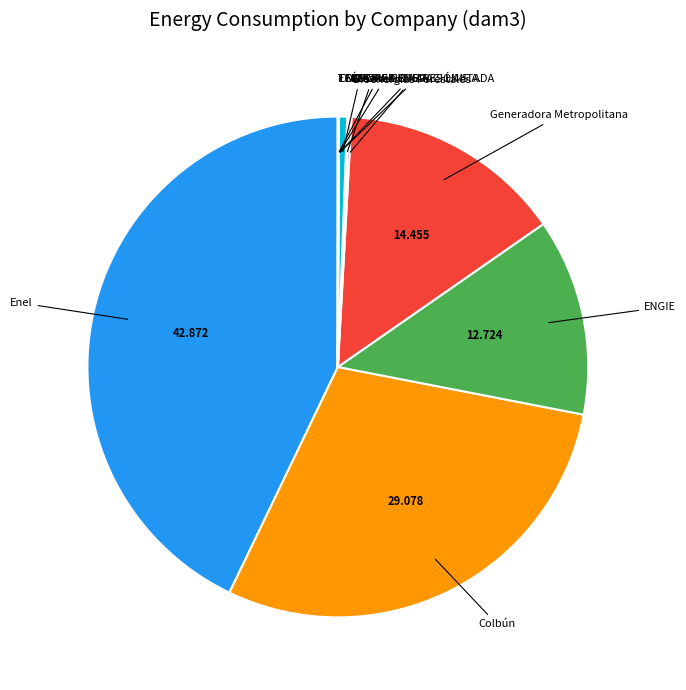

Which category has the biggest portion of the pie?

Enel